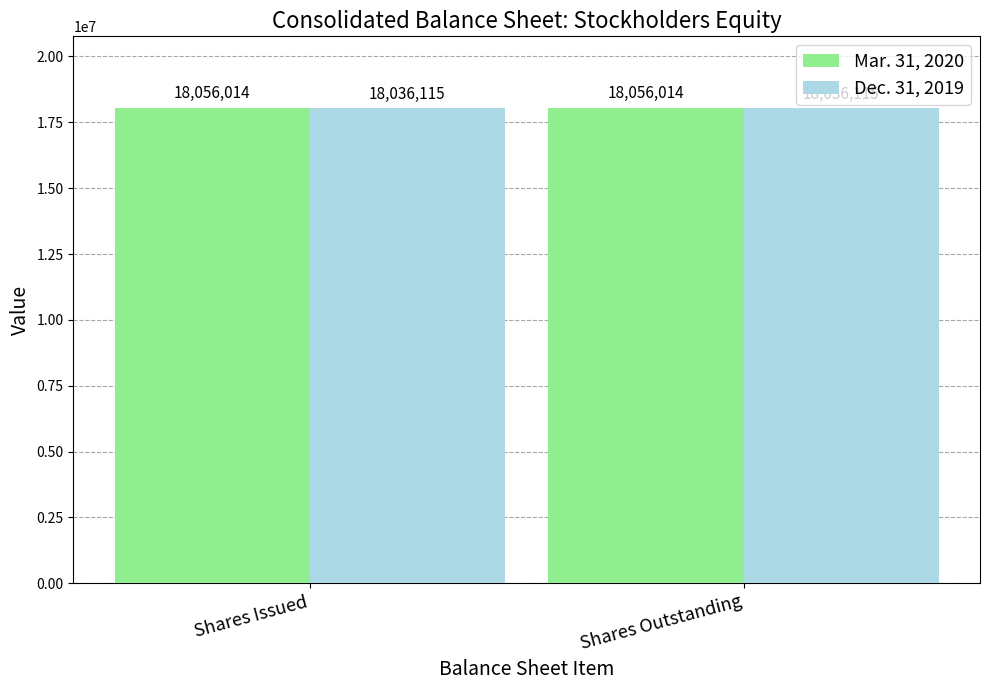

What is the difference between the highest and lowest values at Shares Issued?

19899